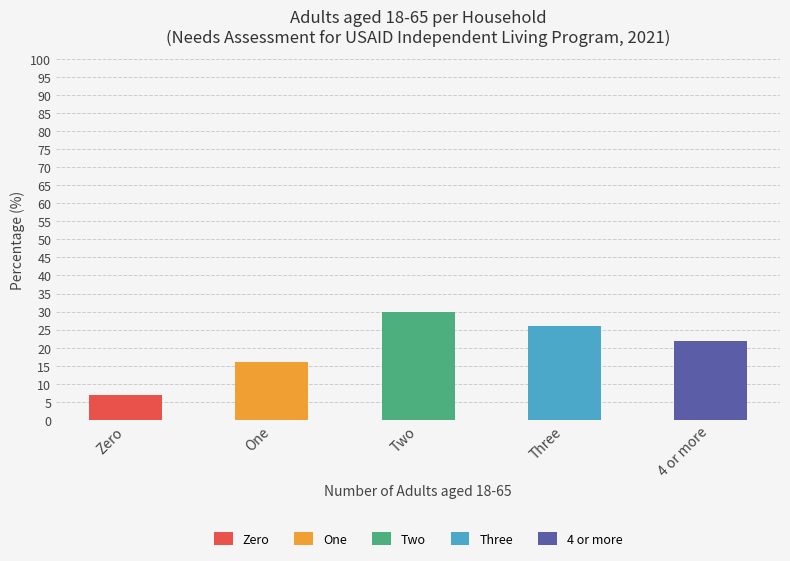

What is the minimum value shown in the chart?

7